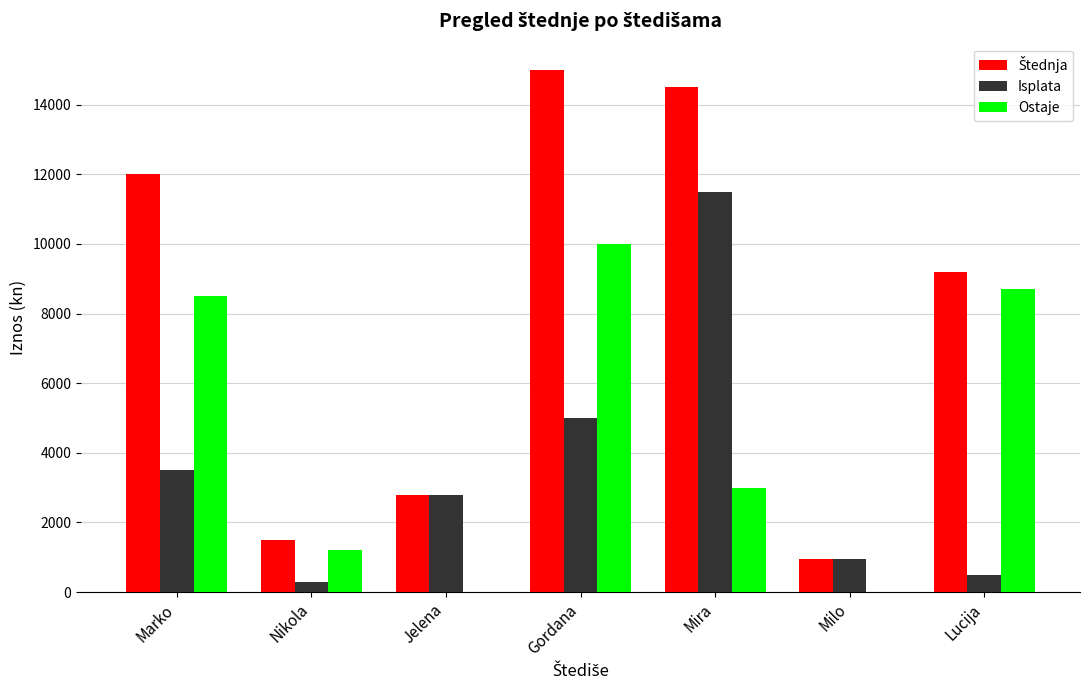

The value of Ostaje at Mira is 5232. True or false?

False